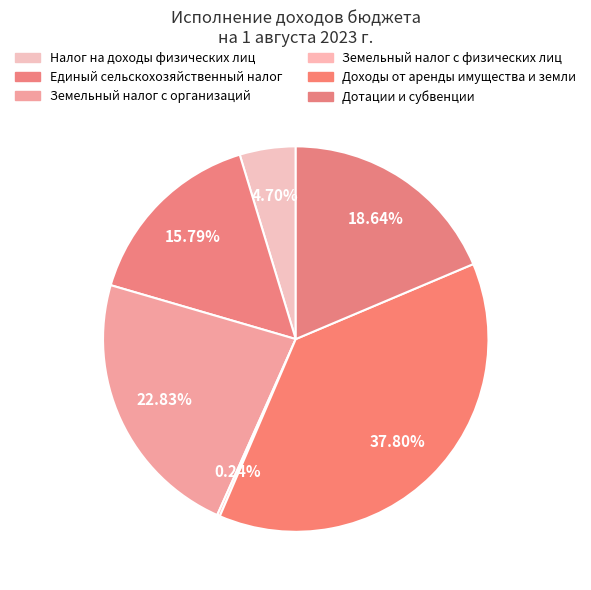

Combined, do Налог на доходы физических лиц and Дотации и субвенции account for over 50%?

No